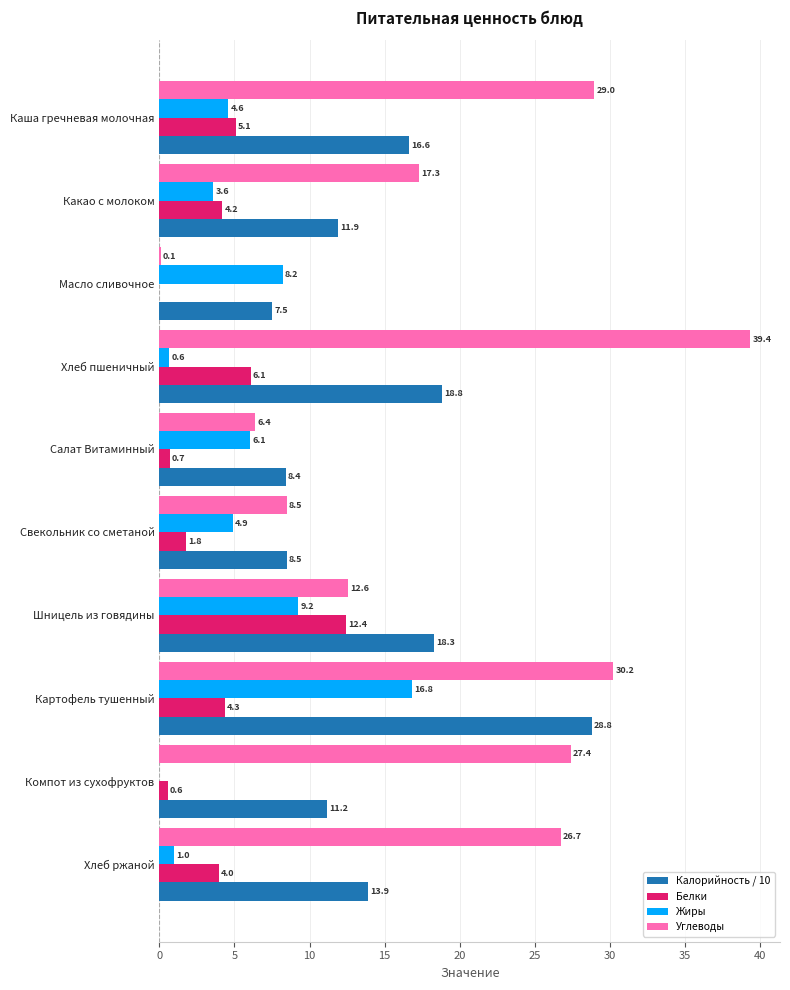

How many distinct data groups are displayed?

4